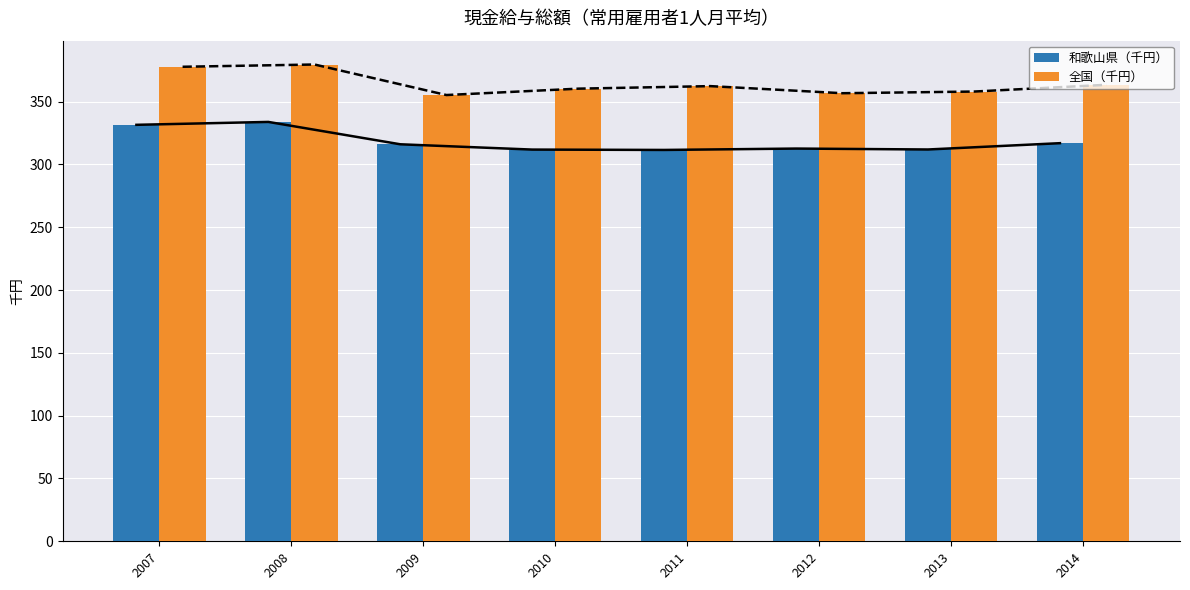

Between 2012 and 2013, which is larger?

2012